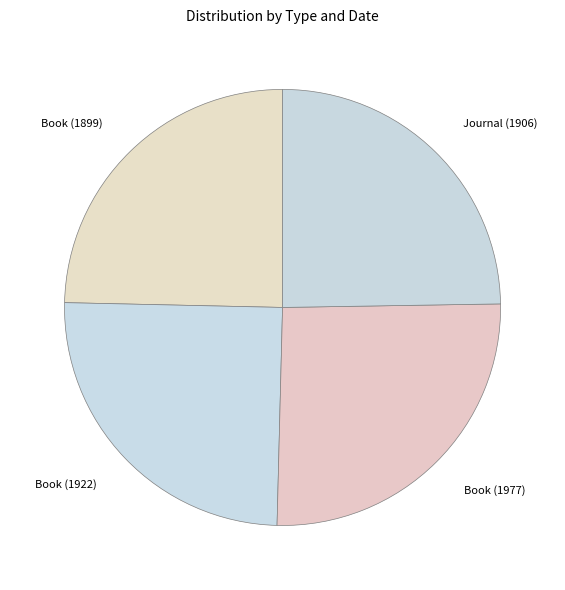

Does any single category account for the majority?

No